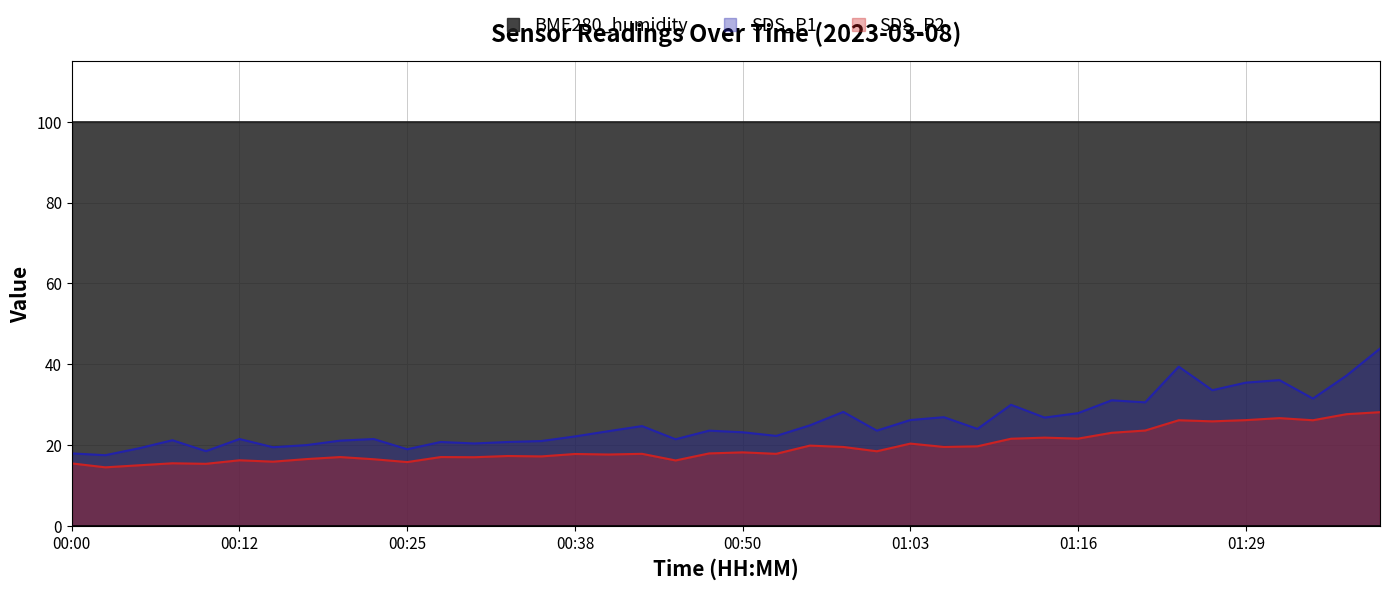

At which label does SDS_P1 first exceed 23?

00:40